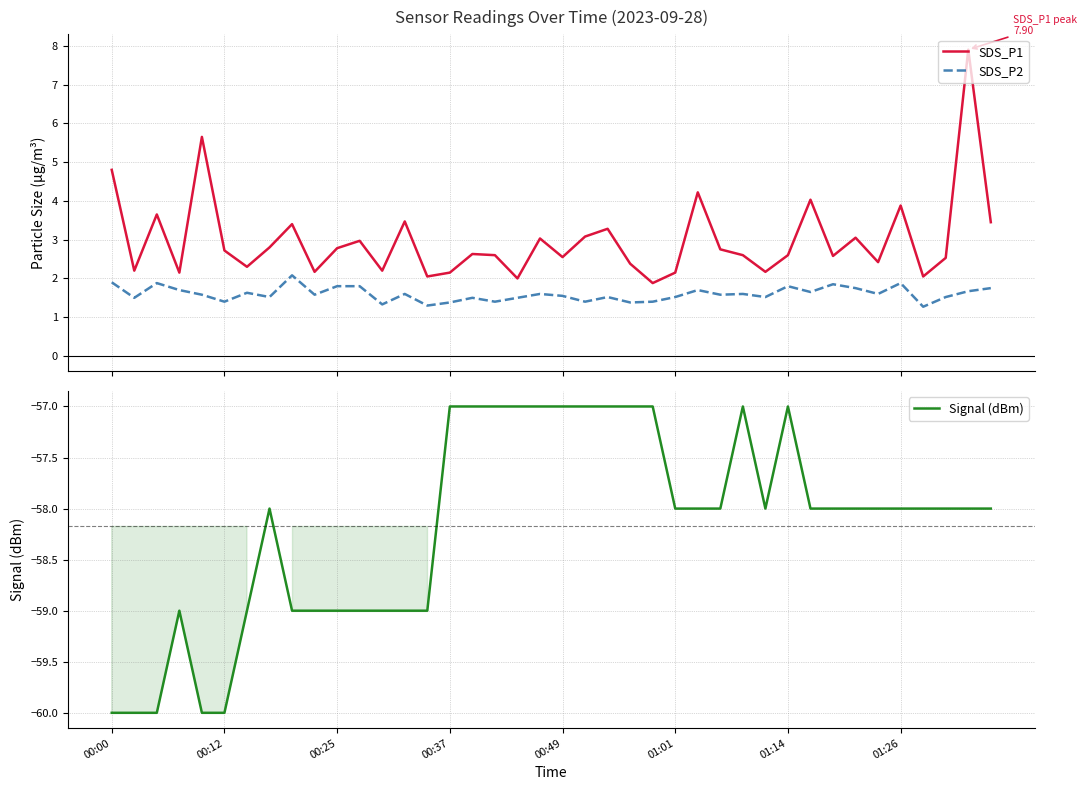

Is it true that Signal (dBm) equals -24.3 at 21?

False